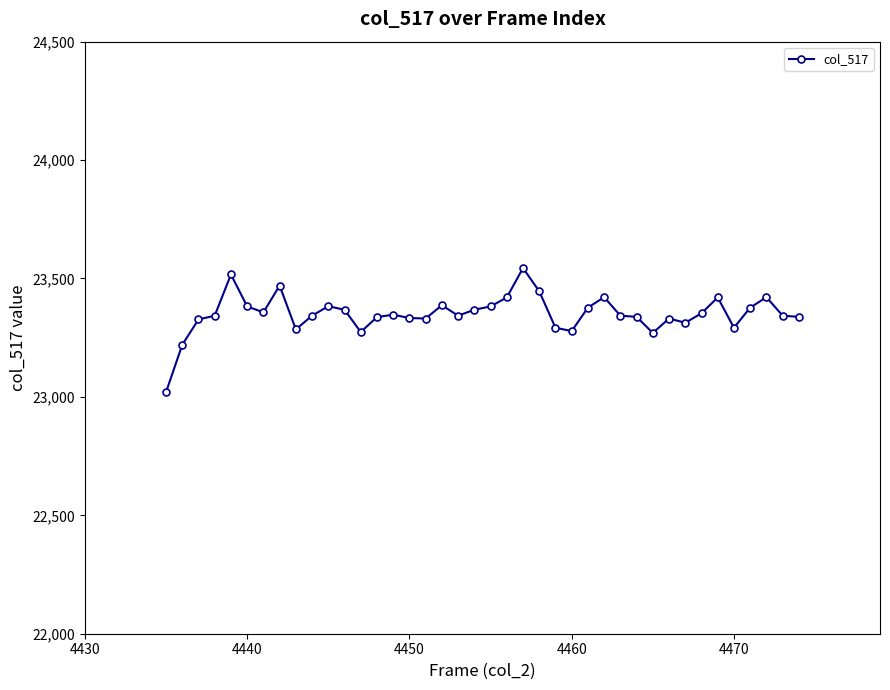

What is the value of the 8th point from the left?

23470